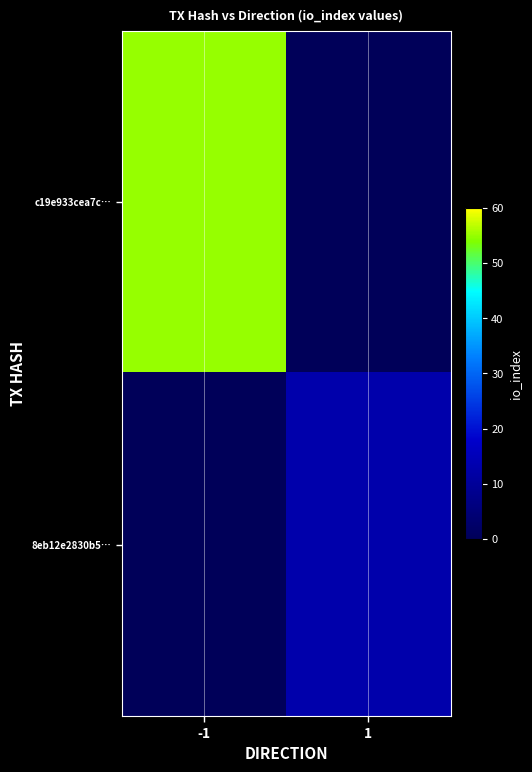

What is the total value across all series at 1?

13